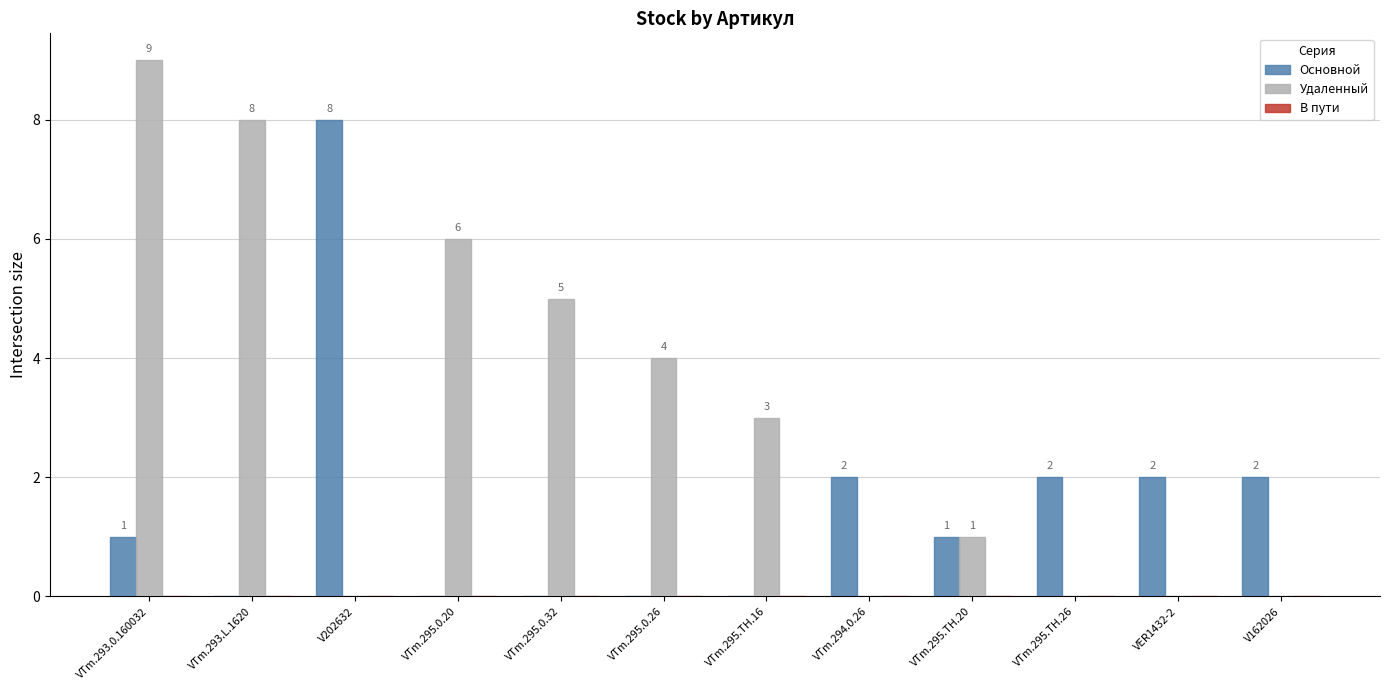

Count the number of data series in this chart.

2